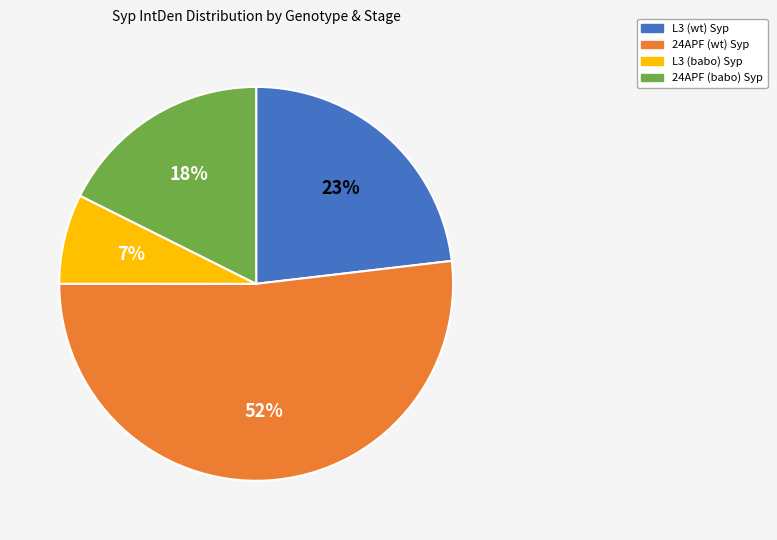

Which has a higher value, L3 (wt) or 24APF (babo)?

L3 (wt)